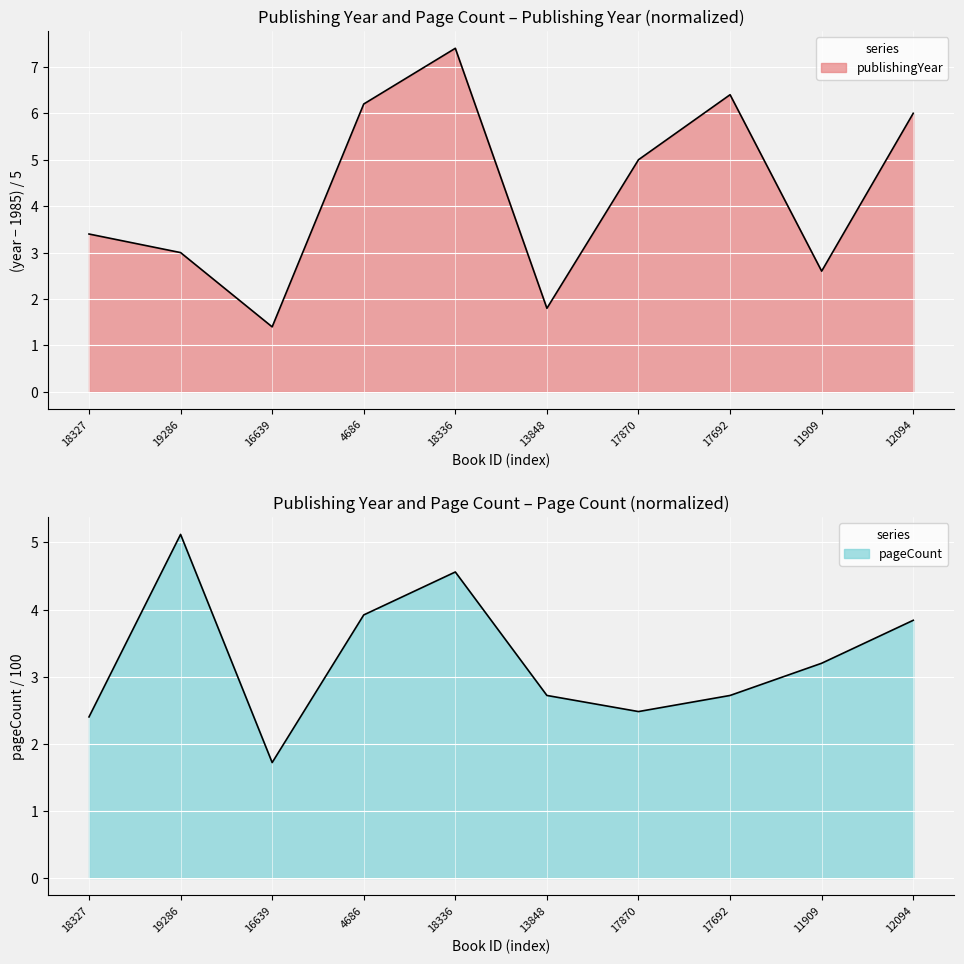

The pageCount series shows 1.7 at 17692. True or false?

False